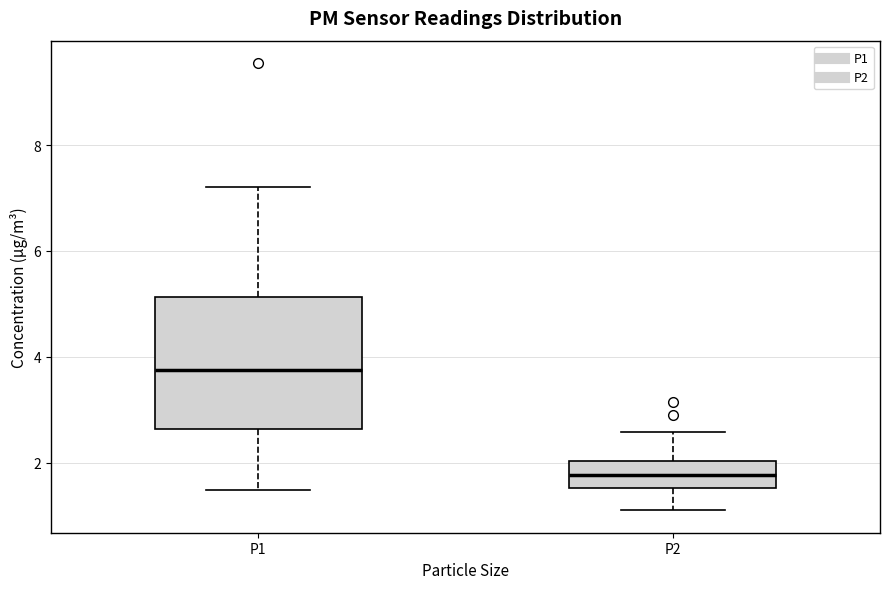

Which box is the tallest, from its lower edge to its upper edge?

P1